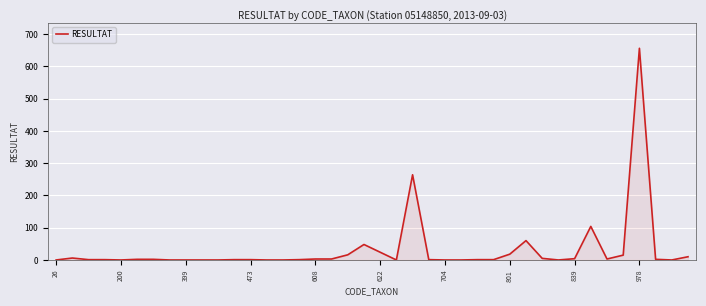

What is the greatest value displayed?

656